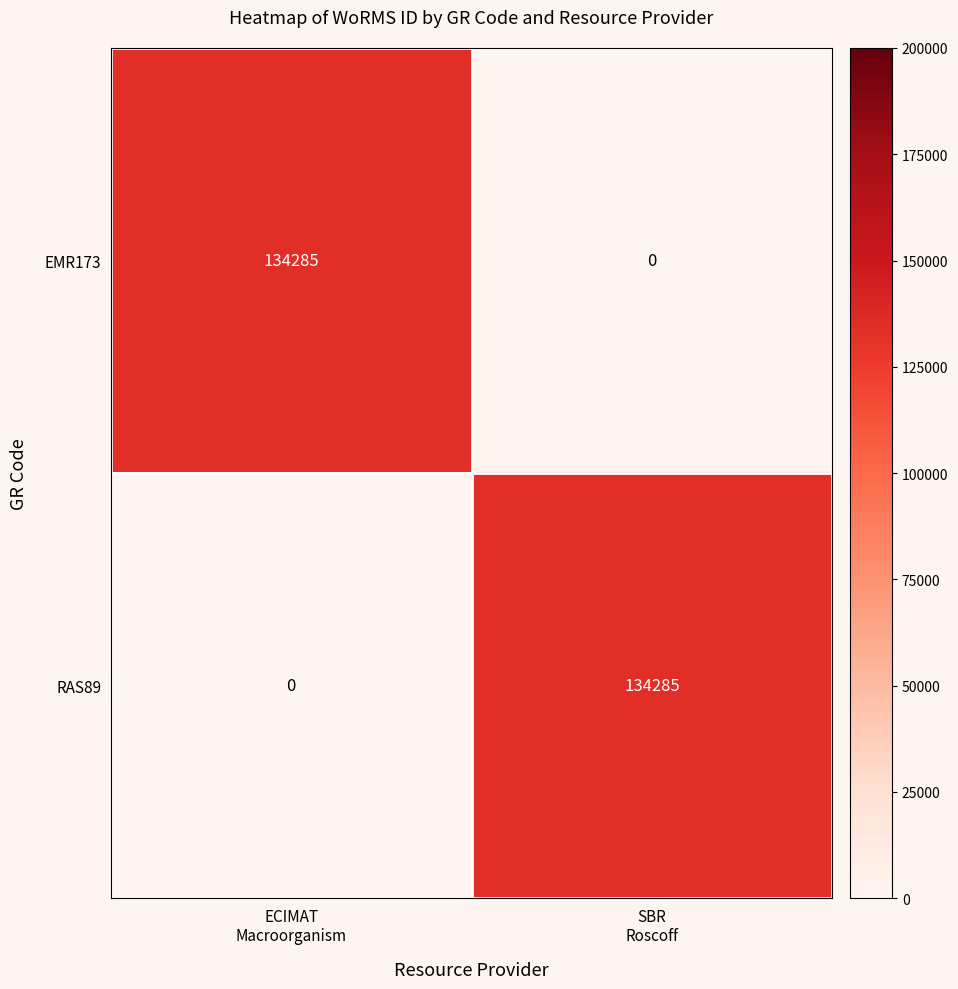

What is the difference between the maximum and minimum values in the RAS89 series?

134285